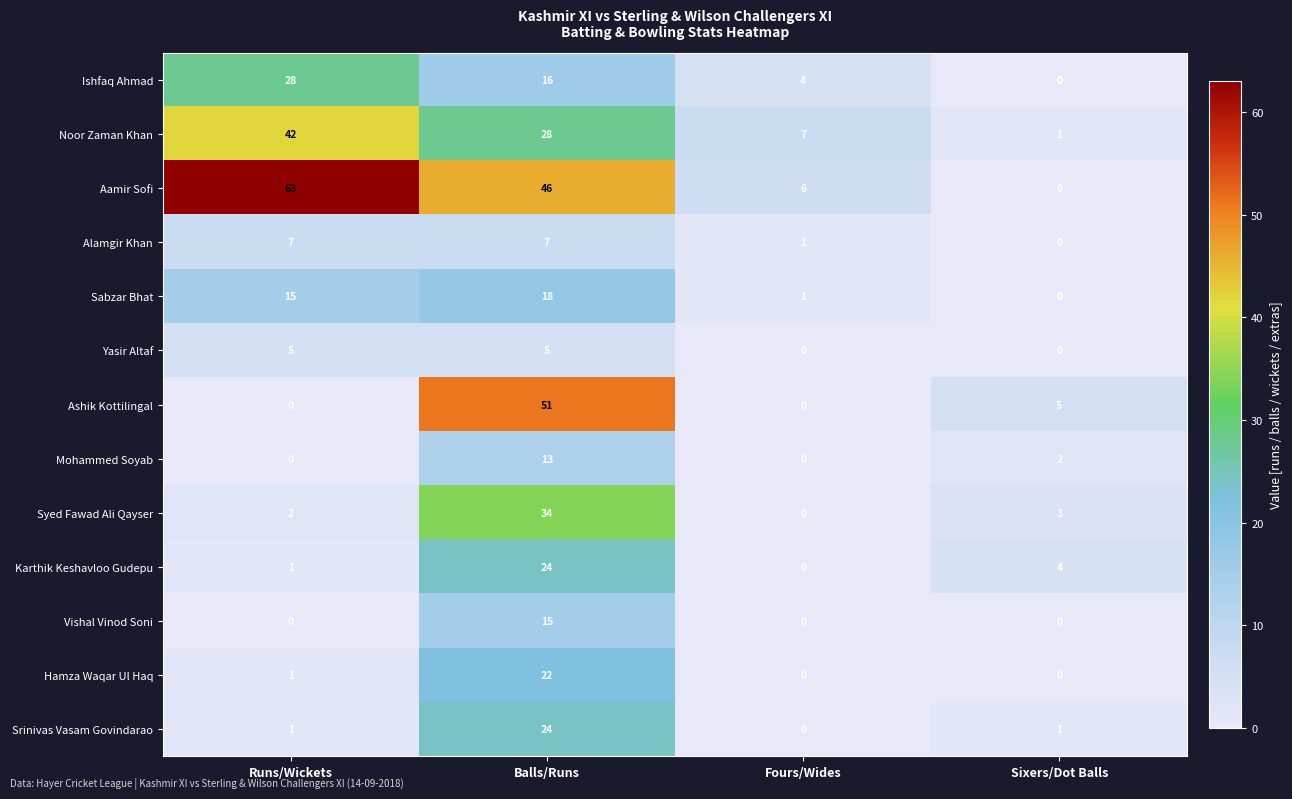

What is the greatest value displayed?

63